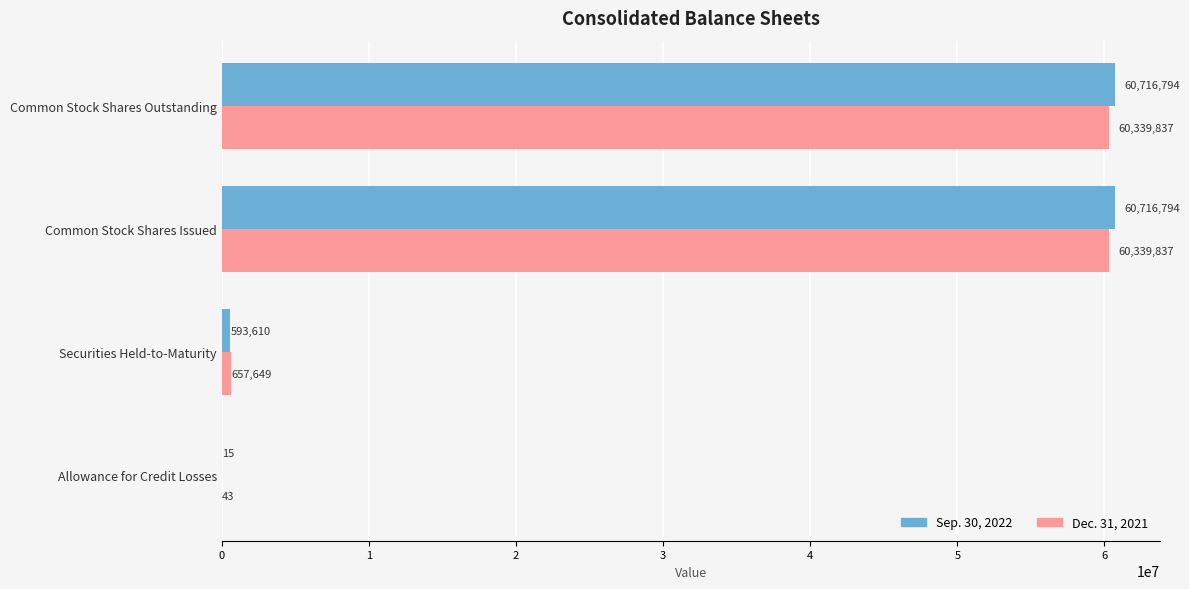

Is the value of Sep. 30, 2022 at Common Stock Shares Issued greater than the value of Dec. 31, 2021 at Allowance for Credit Losses?

Yes